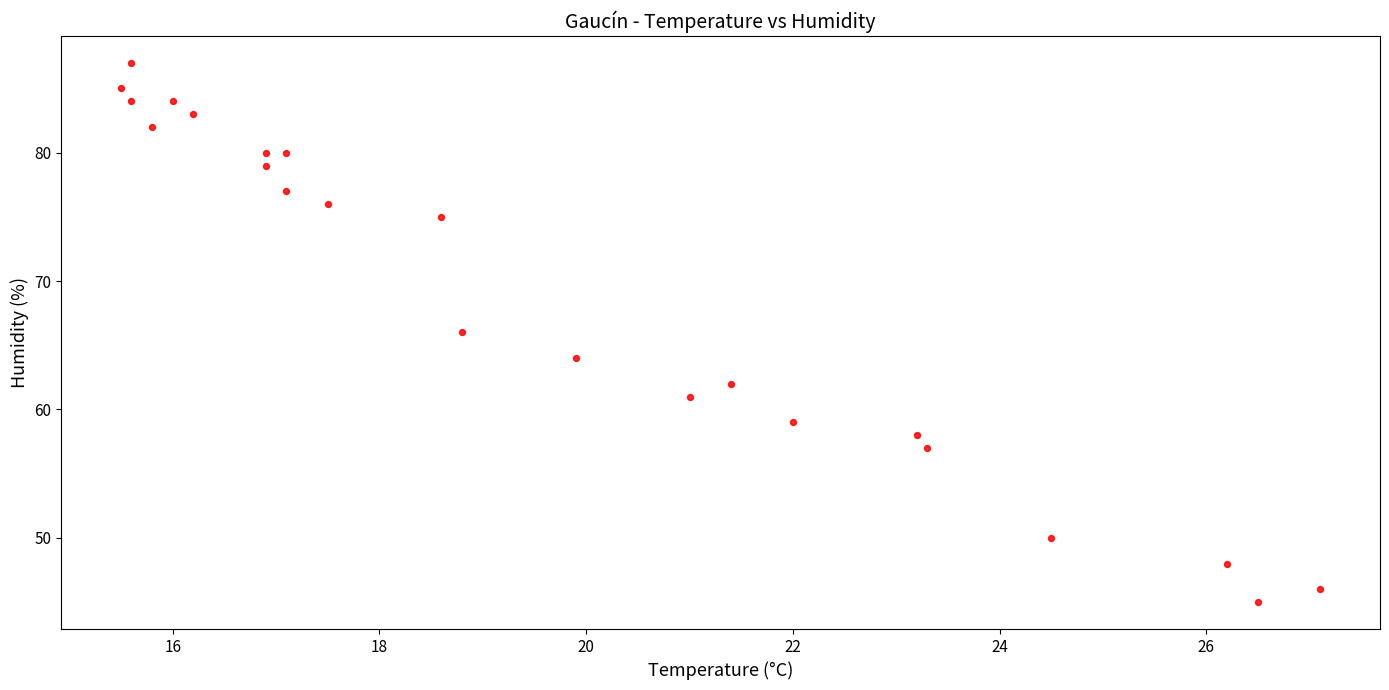

What is the range of Y values (max minus min)?

42